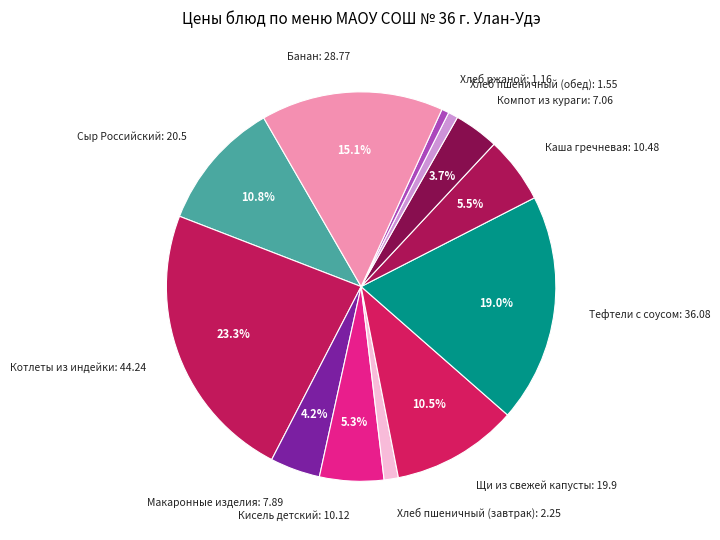

The Хлеб пшеничный (завтрак) slice represents 1% of the pie. True or false?

True